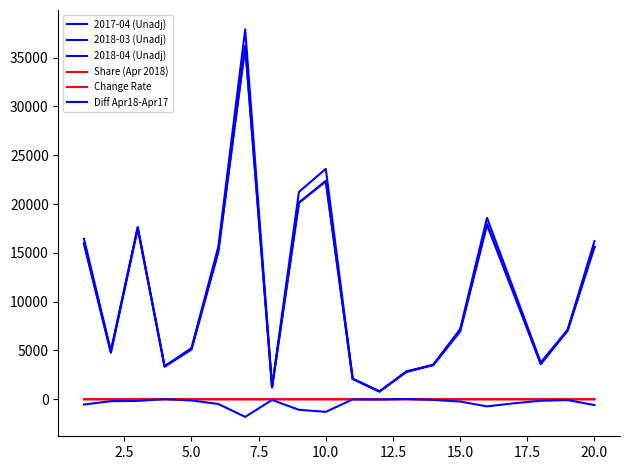

Which series has the largest total across all categories?

2017-04 (Unadj)